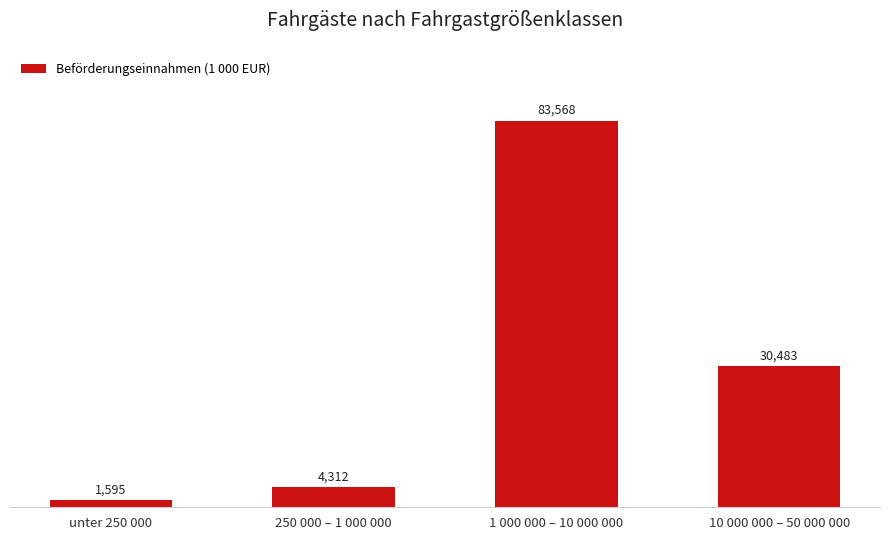

The value at 250 000 – 1 000 000 is 4312. True or false?

True